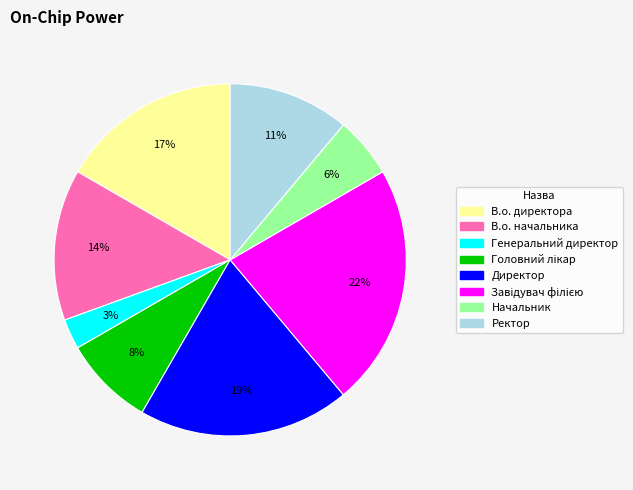

Which slice is the smallest?

Генеральний директор